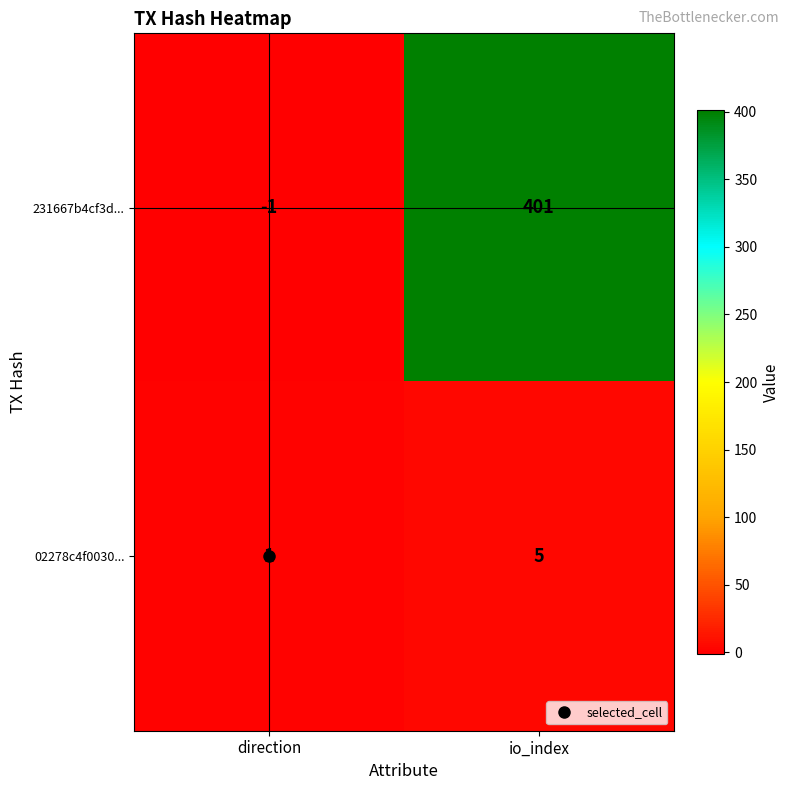

Read the 231667b4cf3d... value at io_index, to the nearest 5.

400